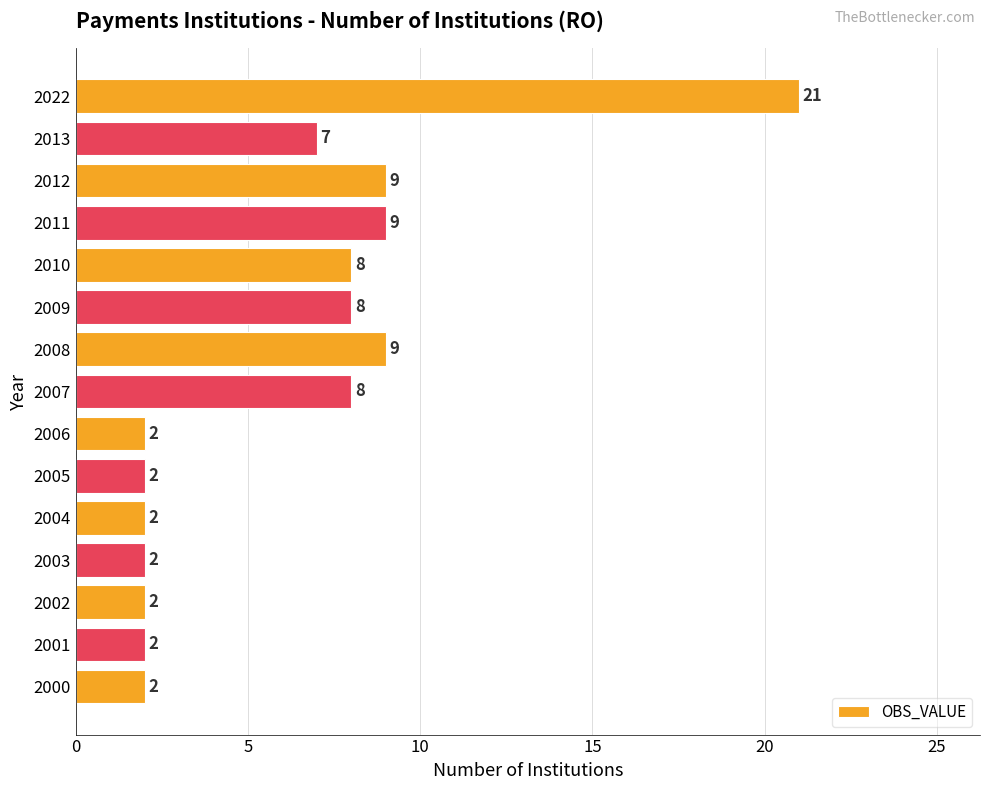

Approximately how many times larger is the value at 2003 compared to 2002?

1.0